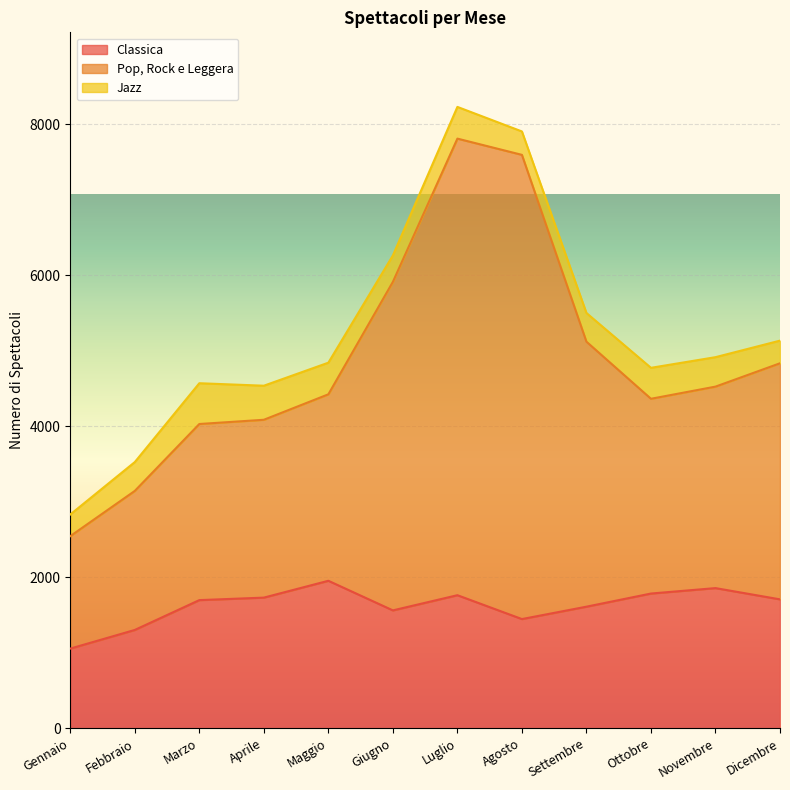

What is the label of the 11th point from the right?

Febbraio